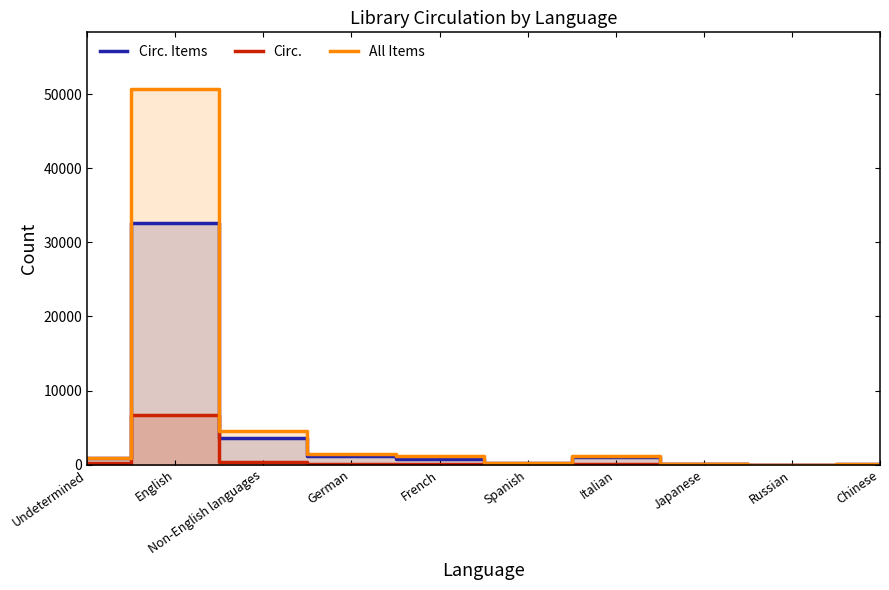

What is the sum of the Circ. values at Japanese and Spanish?

43